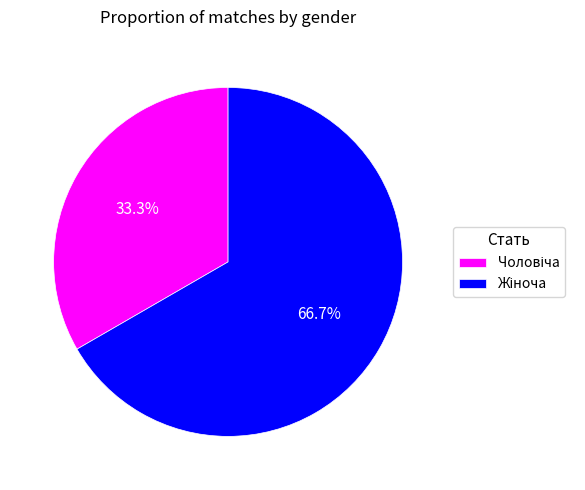

To the nearest percent, what is the difference between the largest and smallest slice percentages?

33%